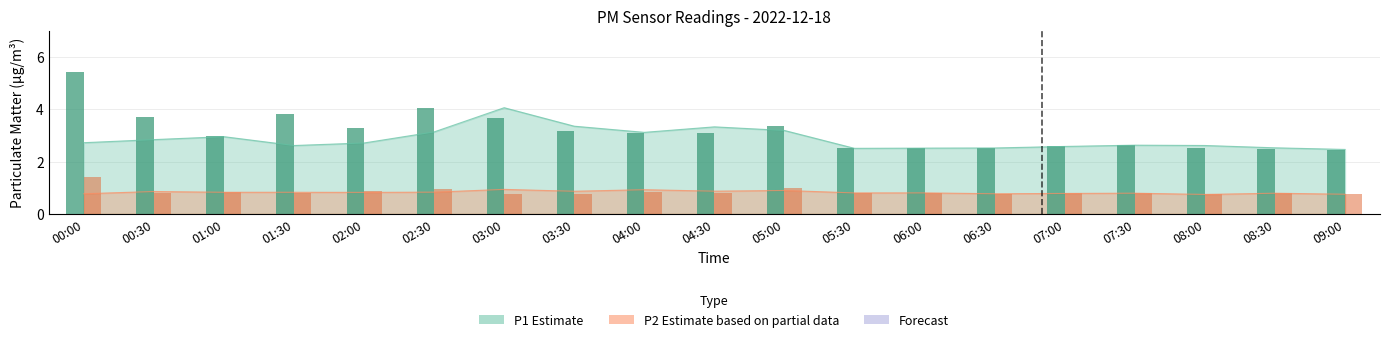

True or false: P1 (peak) has a value of 2.5 at 05:30.

True